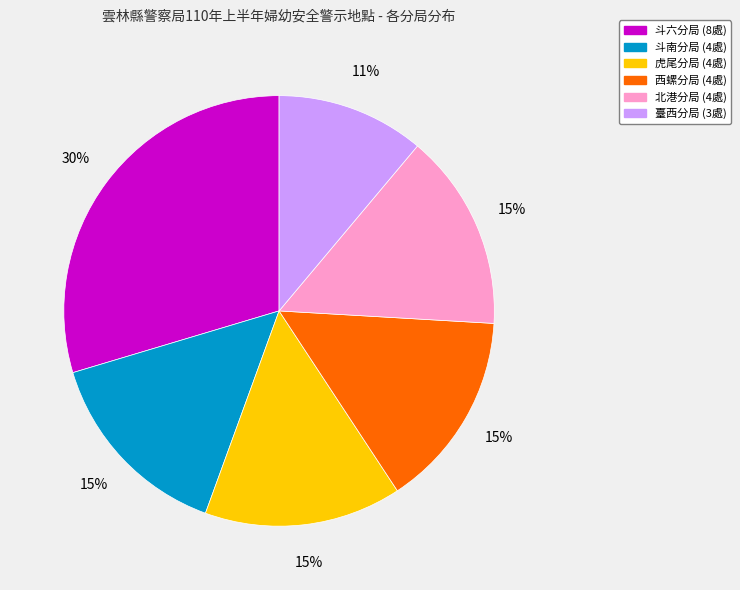

Combined, do 斗六分局 and 斗南分局 account for over 50%?

No